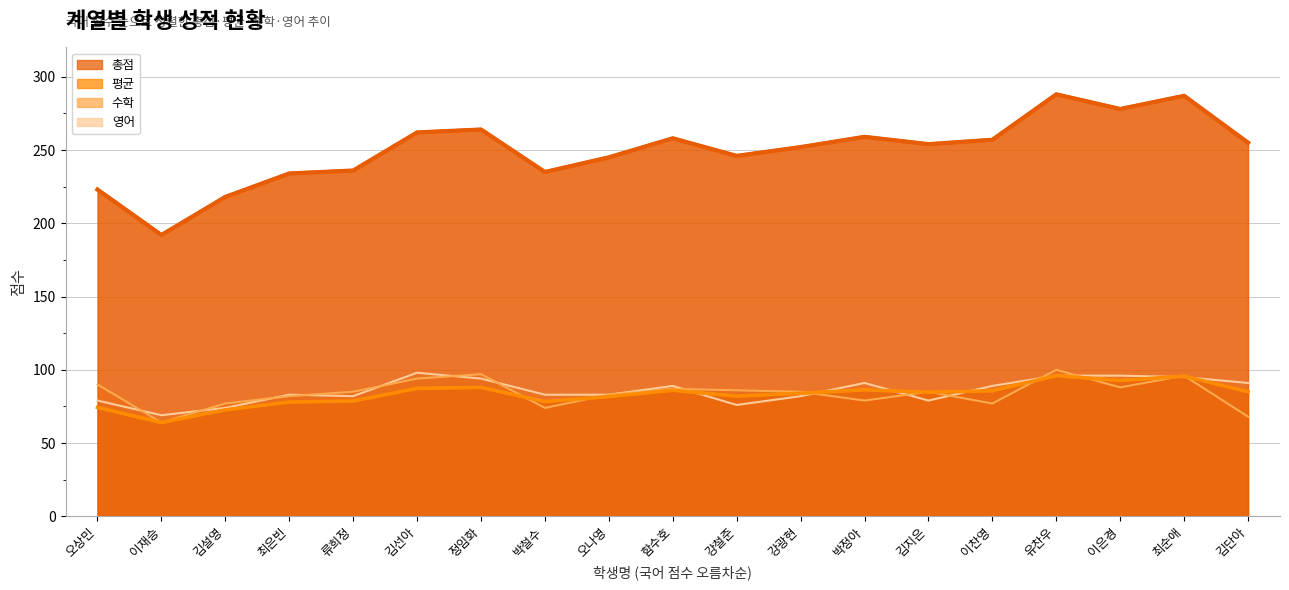

What is the maximum value shown in the chart?

288.0